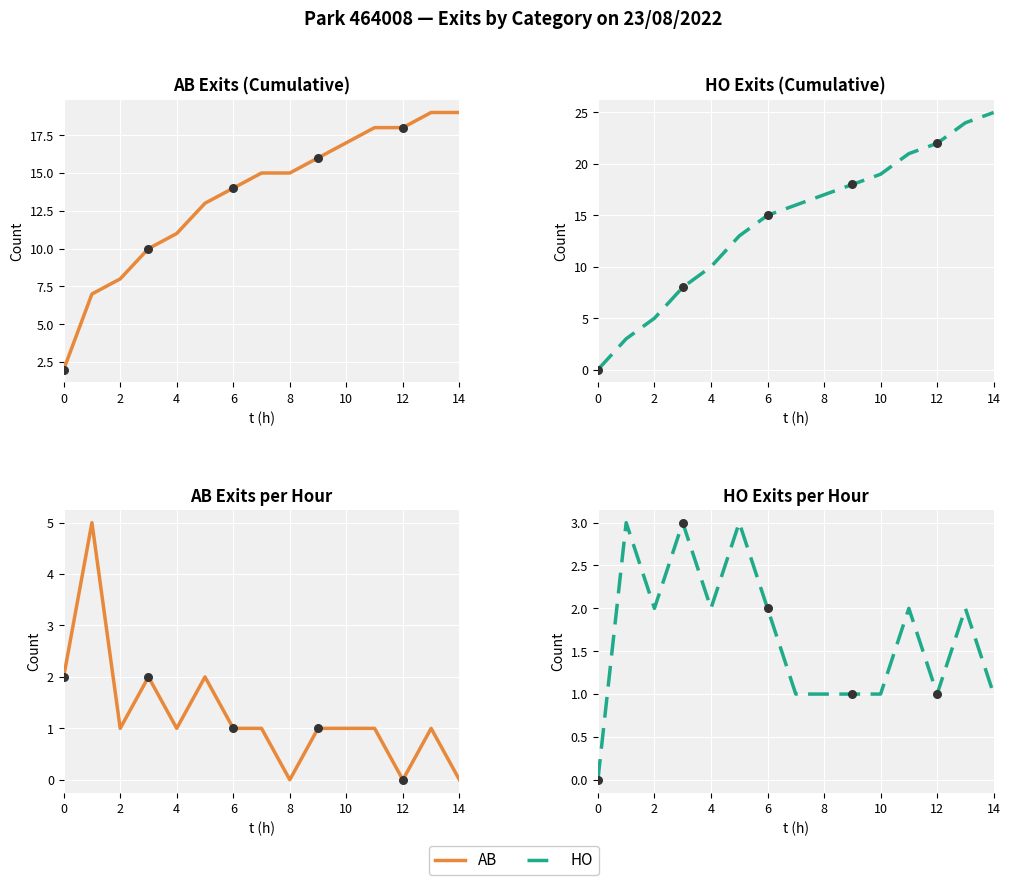

Which series has the largest total across all categories?

HO